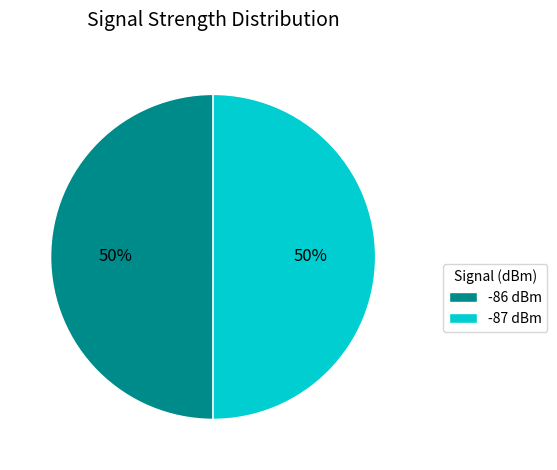

Is the sum of -86 dBm and -87 dBm greater than half?

Yes